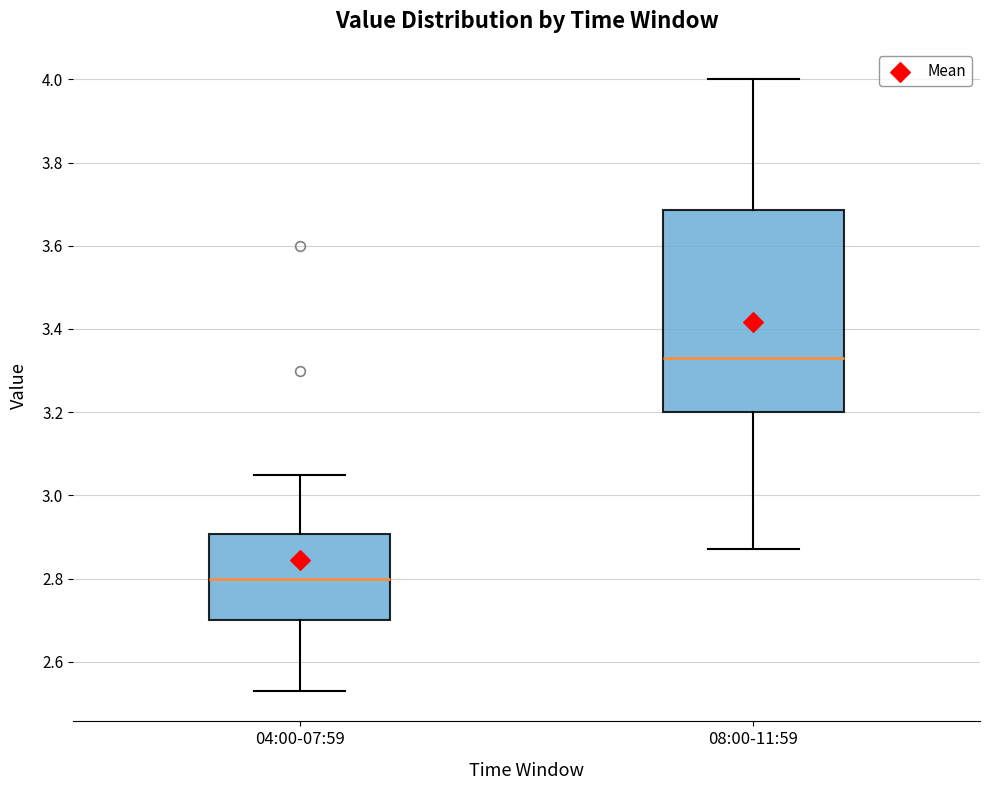

Which box has the highest median line?

08:00-11:59